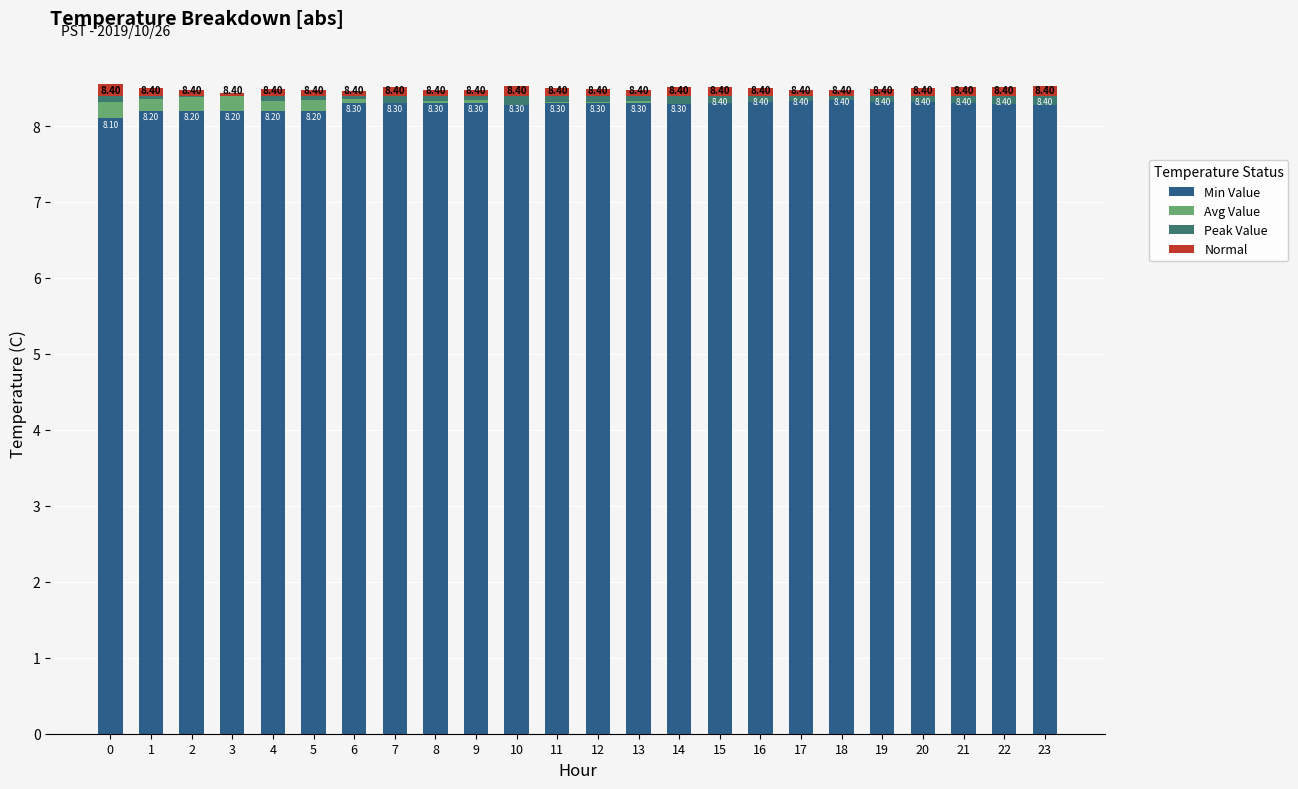

How many Min Value values are between 8 and 9?

24